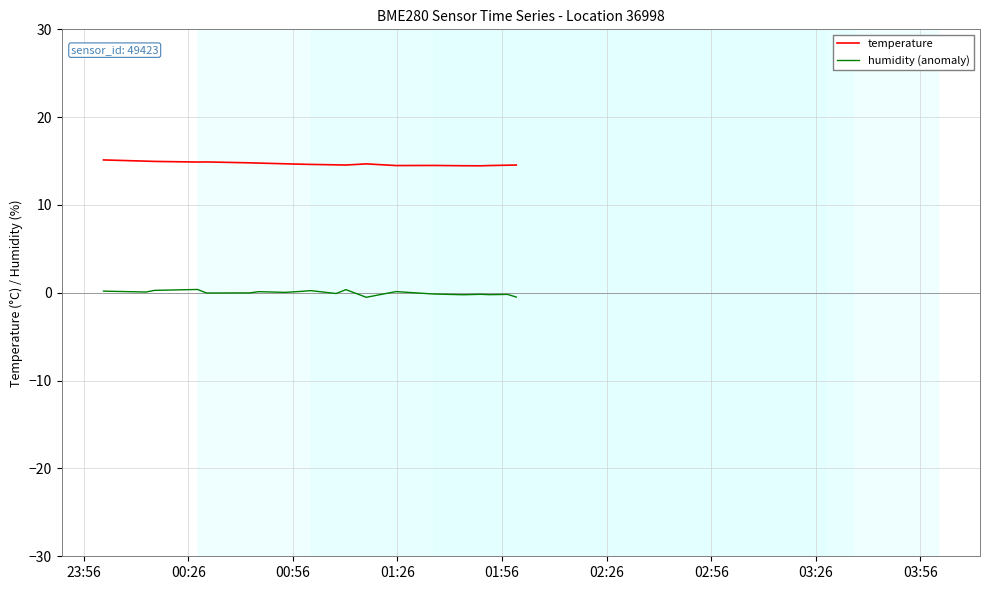

Which series has the largest range (max minus min)?

humidity (anomaly)